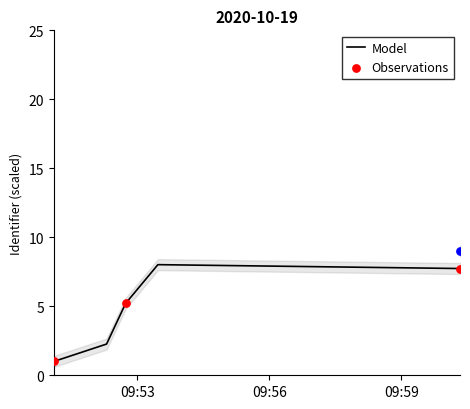

Approximately how many times larger is the value at 2020-10-19 09:51:06 compared to 2020-10-19 10:00:20?

0.1